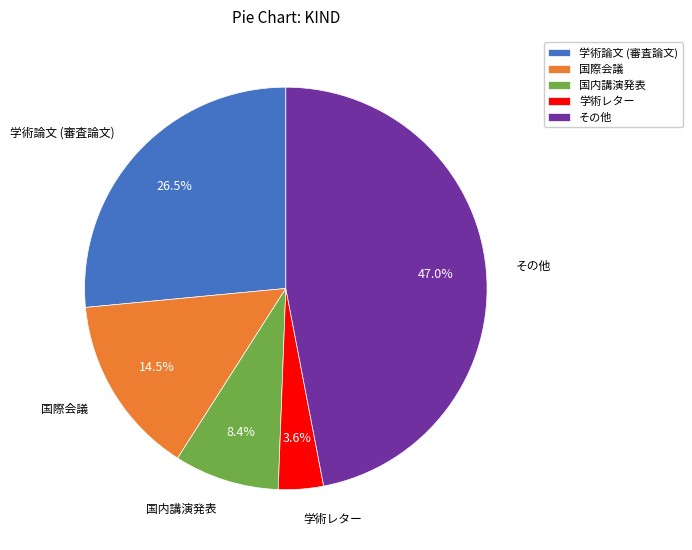

What is the total percentage of 国際会議 and 国内講演発表?

22.9%